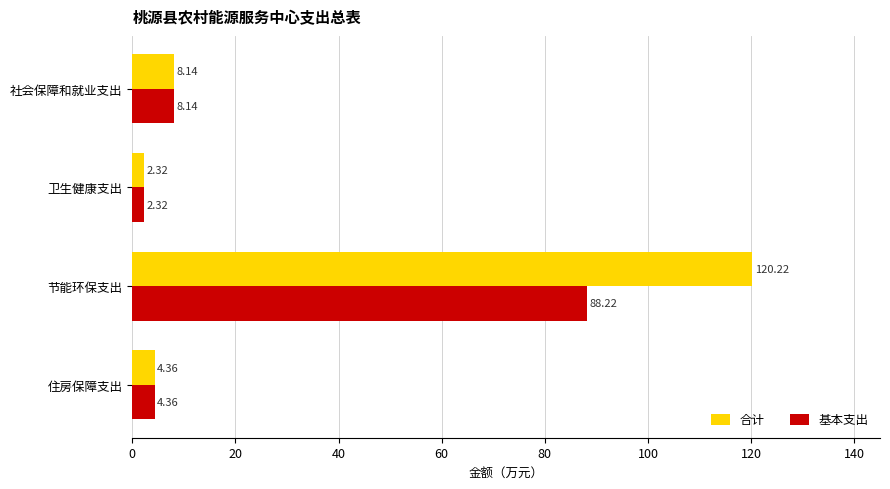

Rank the series by their average value, from highest to lowest.

合计, 基本支出